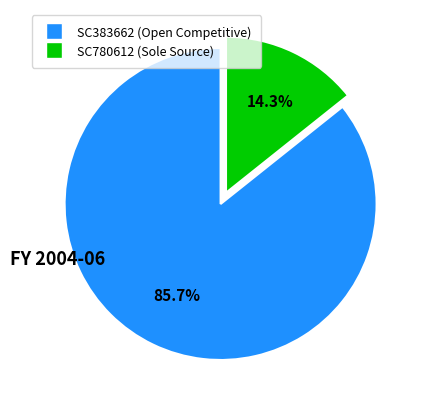

Which slice represents more than half of the pie?

SC383662